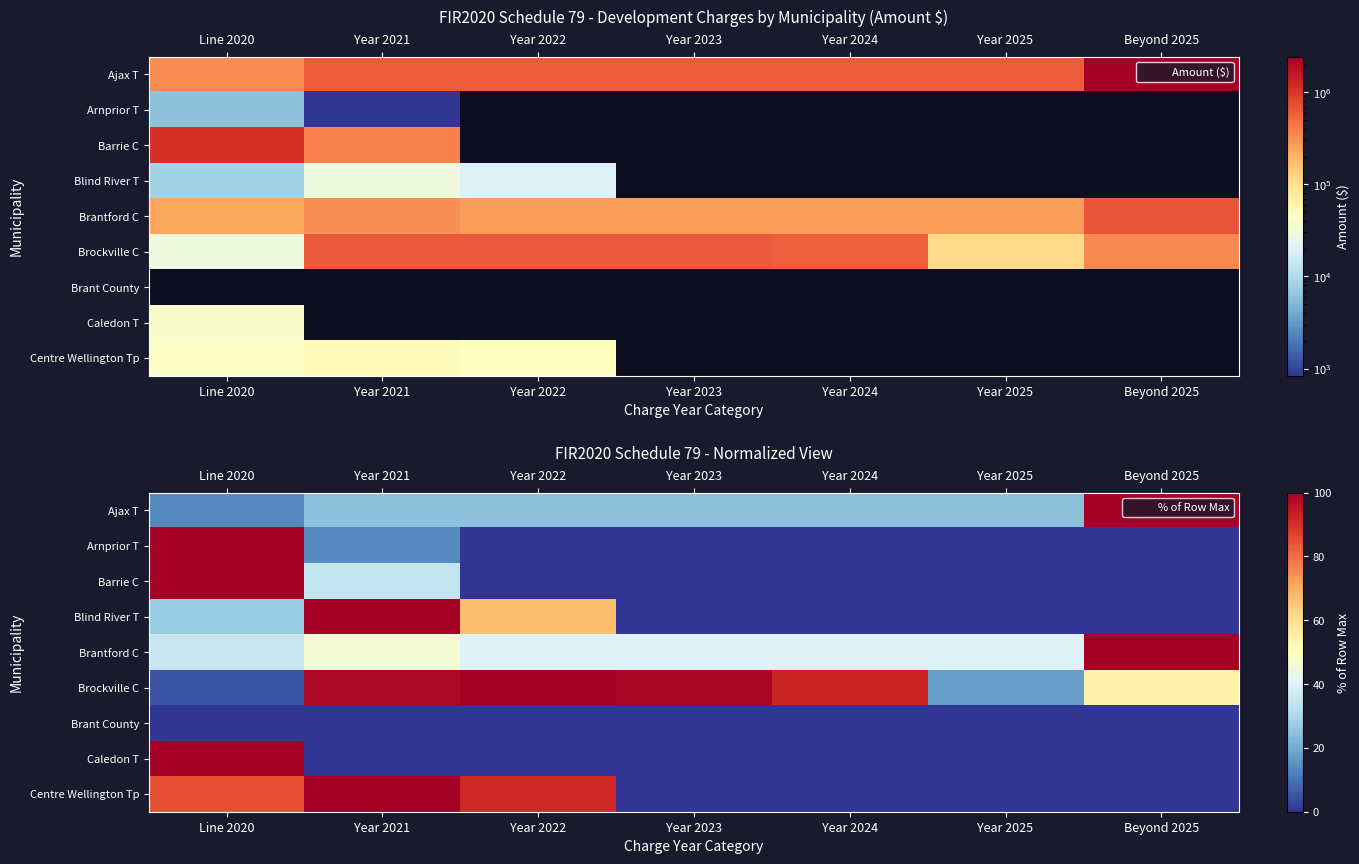

The Centre Wellington Tp series shows 84.0 at Line 2020. True or false?

True